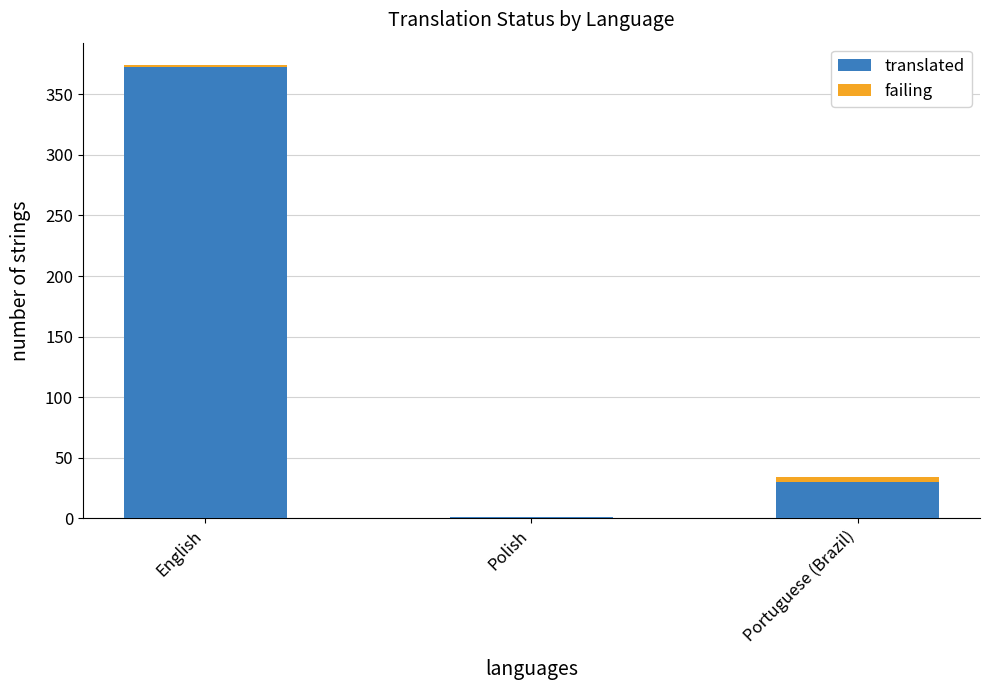

Which category has the highest value in the translated series?

English